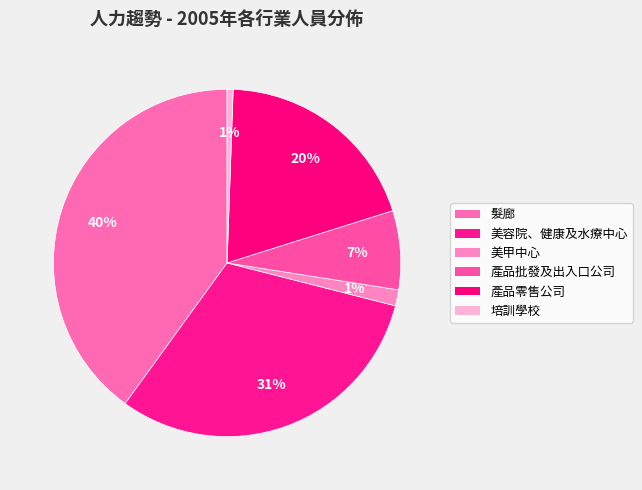

How many segments does this pie chart have?

6